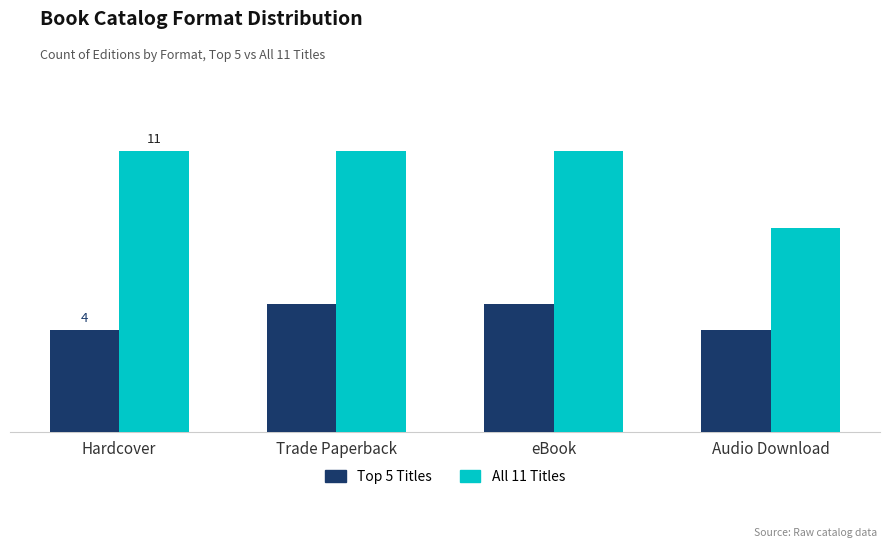

What is the difference between the second highest and second lowest values in the Top 5 Titles series?

1